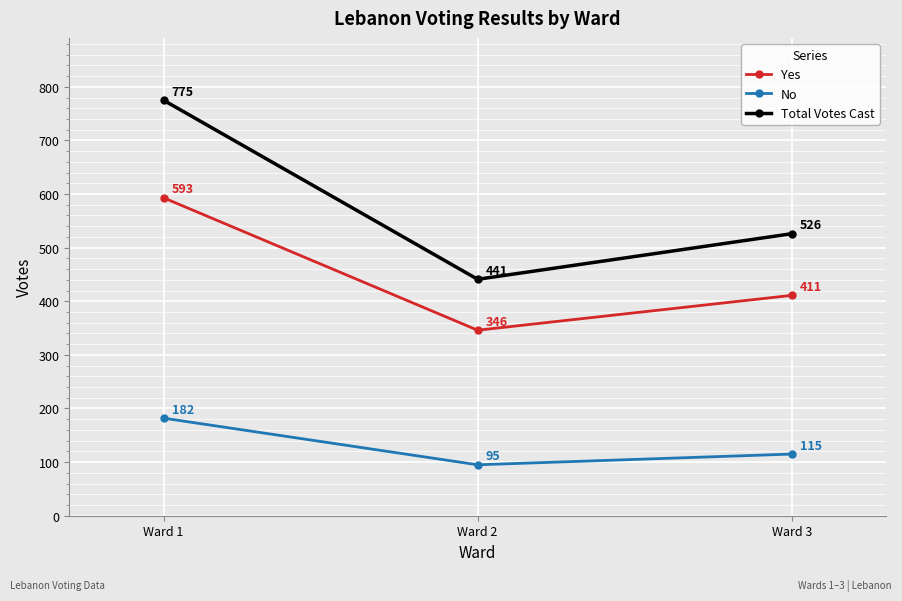

What is the difference between the highest and lowest values at Ward 3?

411